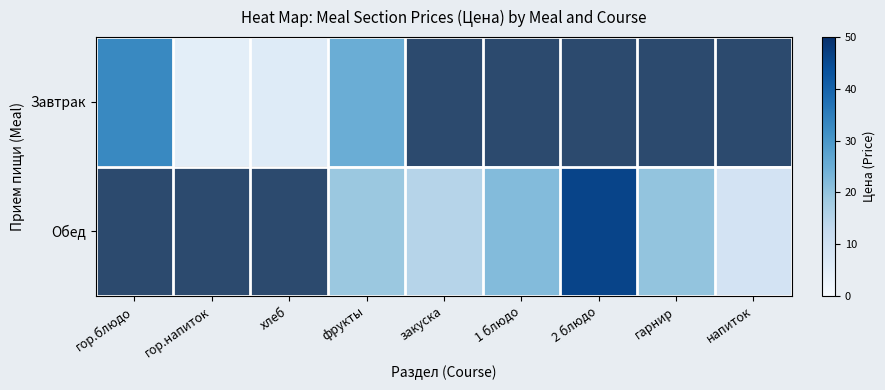

Which category has the highest value across all series?

2 блюдо